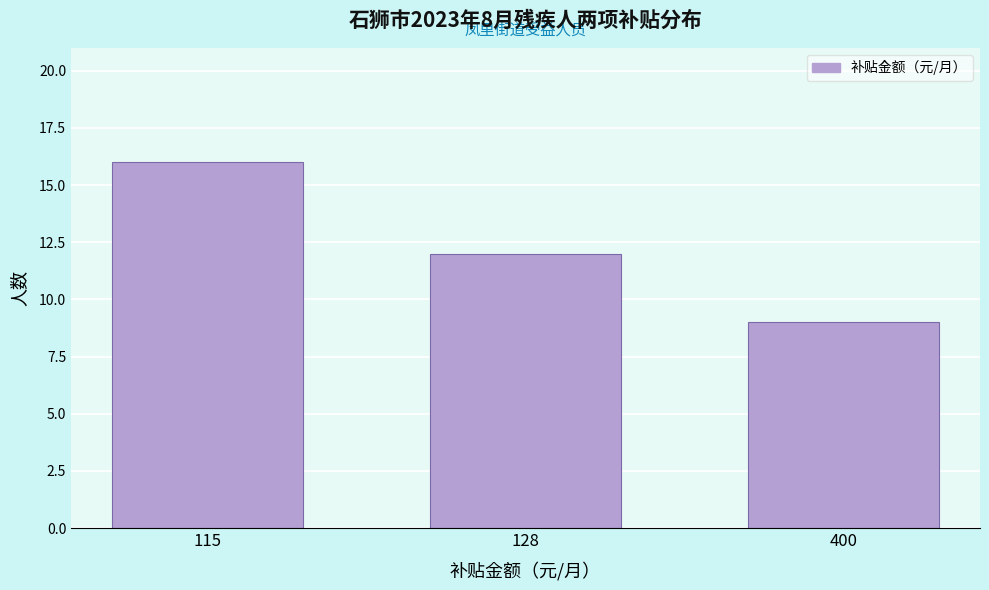

Reading left to right, transcribe all the data shown in this chart.

16	12	9